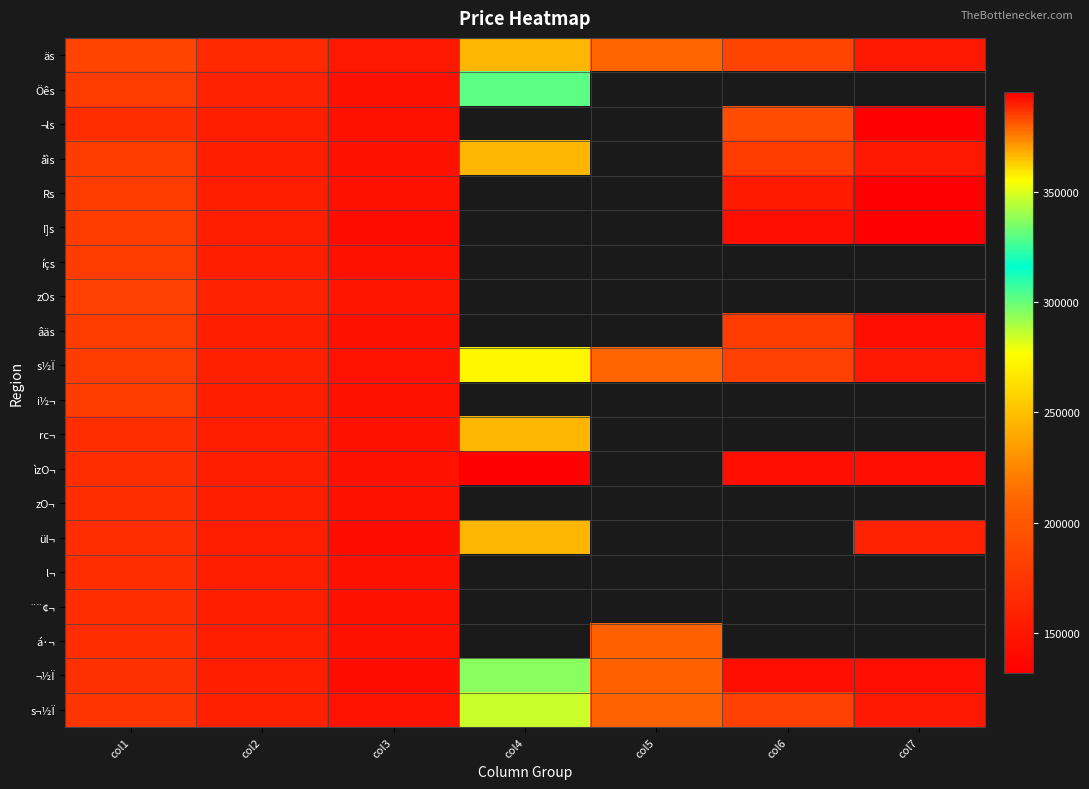

At which category is the sum across all series the highest?

col1